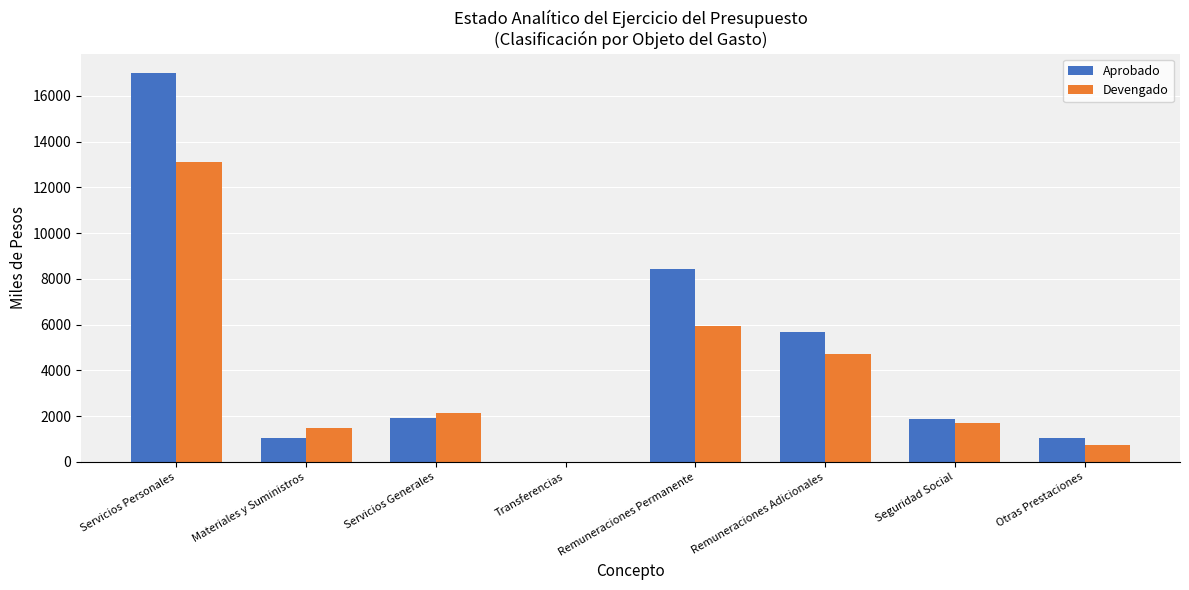

Which series has the largest range (max minus min)?

Aprobado